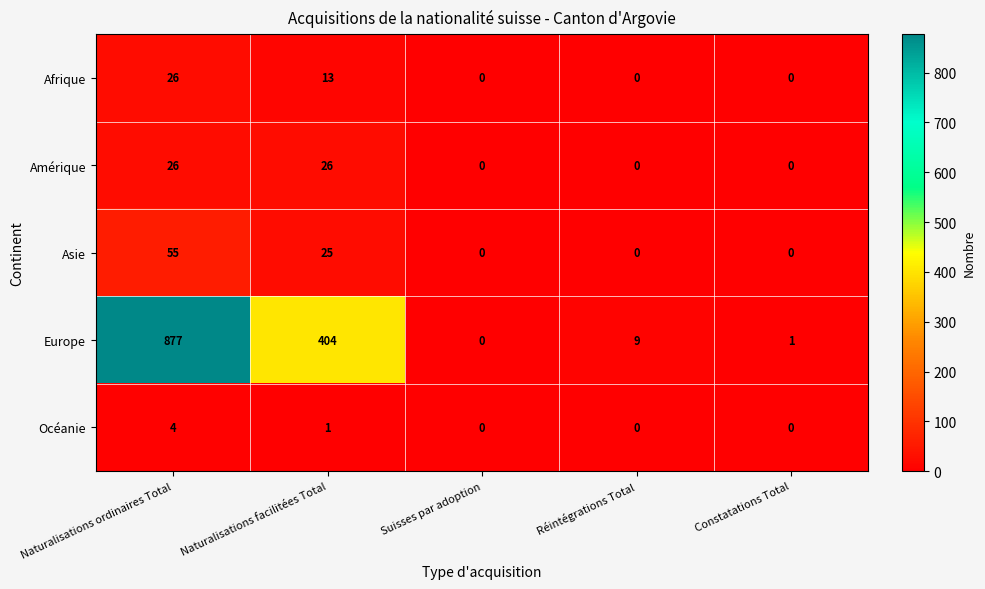

Which series has the largest range (max minus min)?

Europe